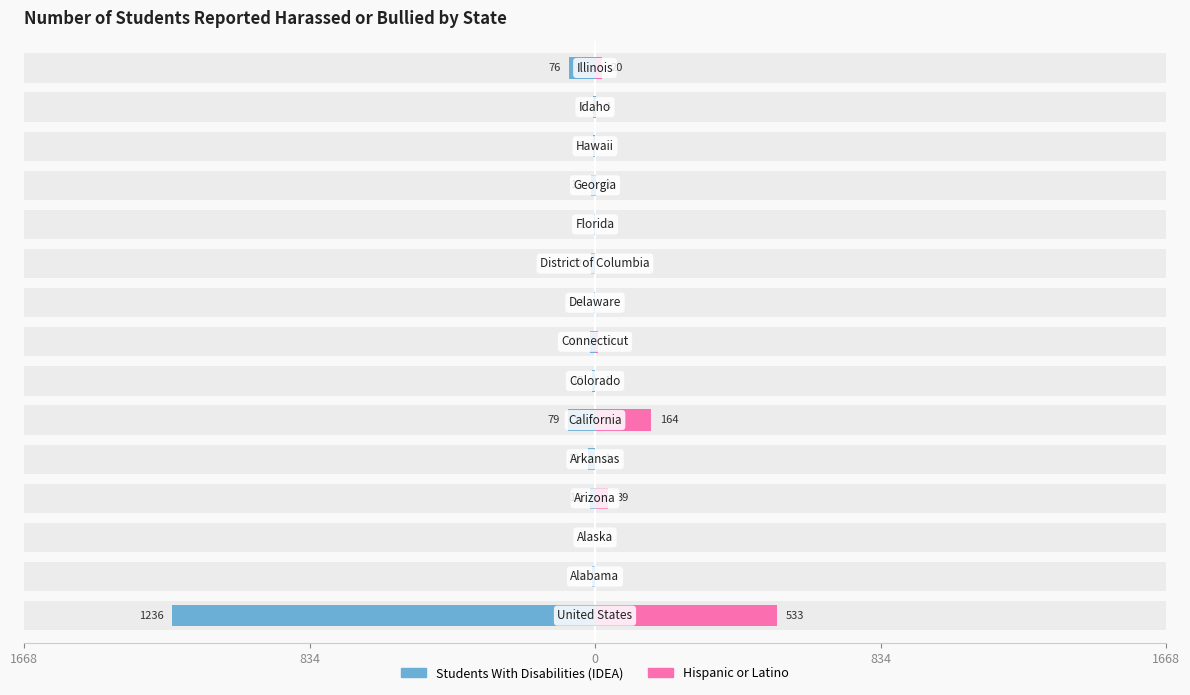

Which has a higher value, 14 or 9?

9